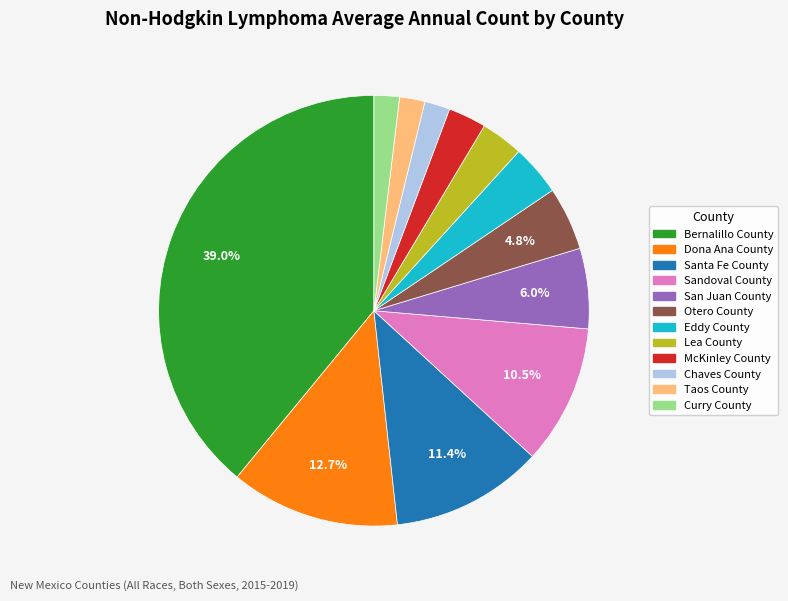

True or false: McKinley County accounts for 3% of the total.

True